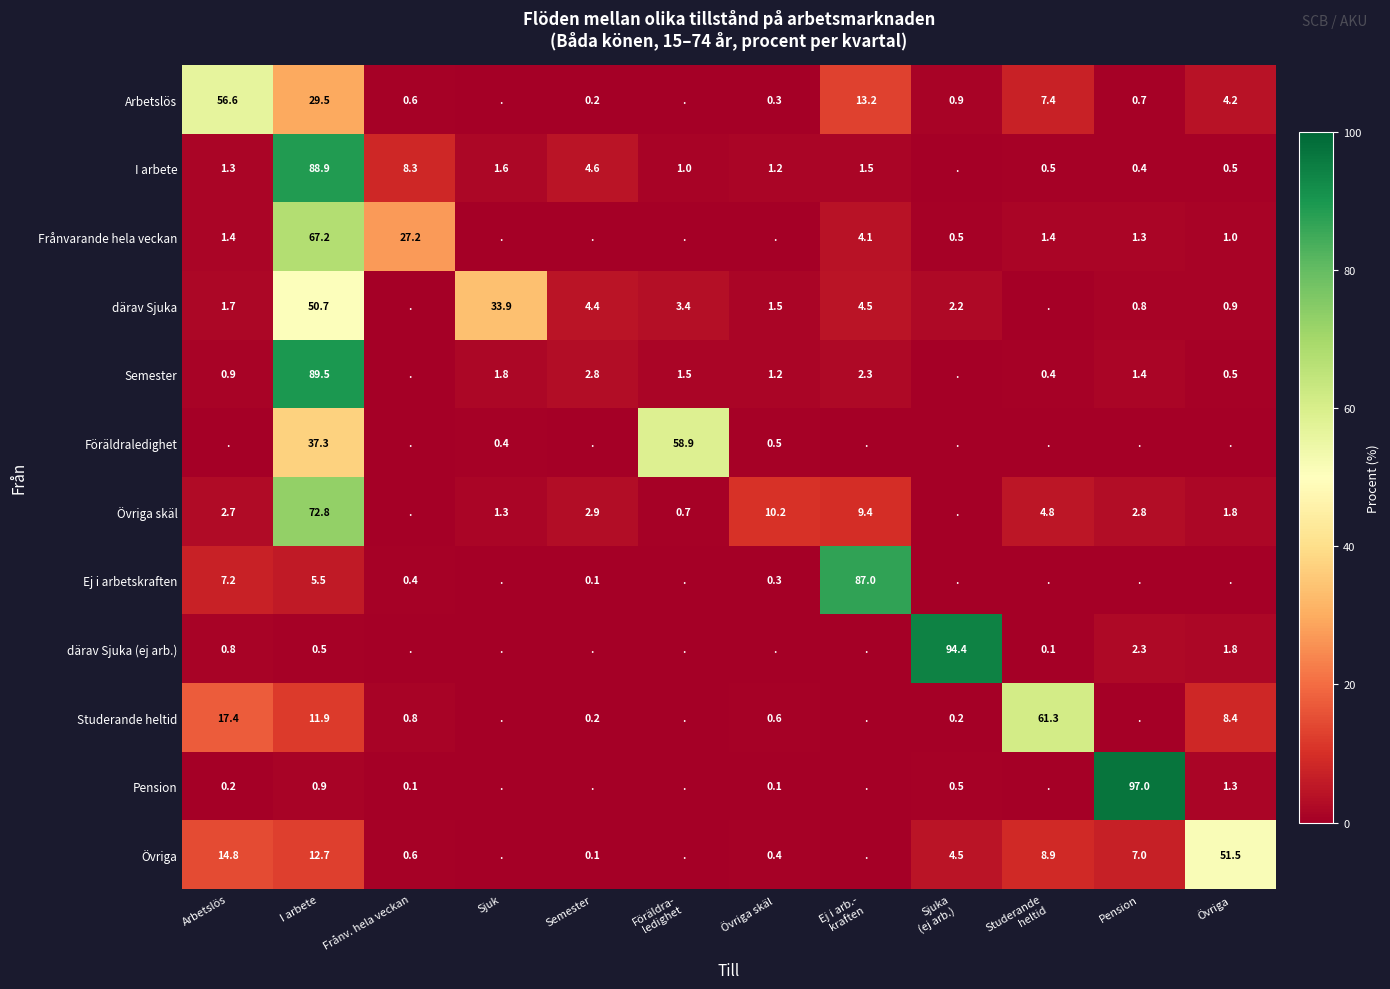

What is the difference between the Pension values at Frånv. hela veckan and I arbete?

0.8